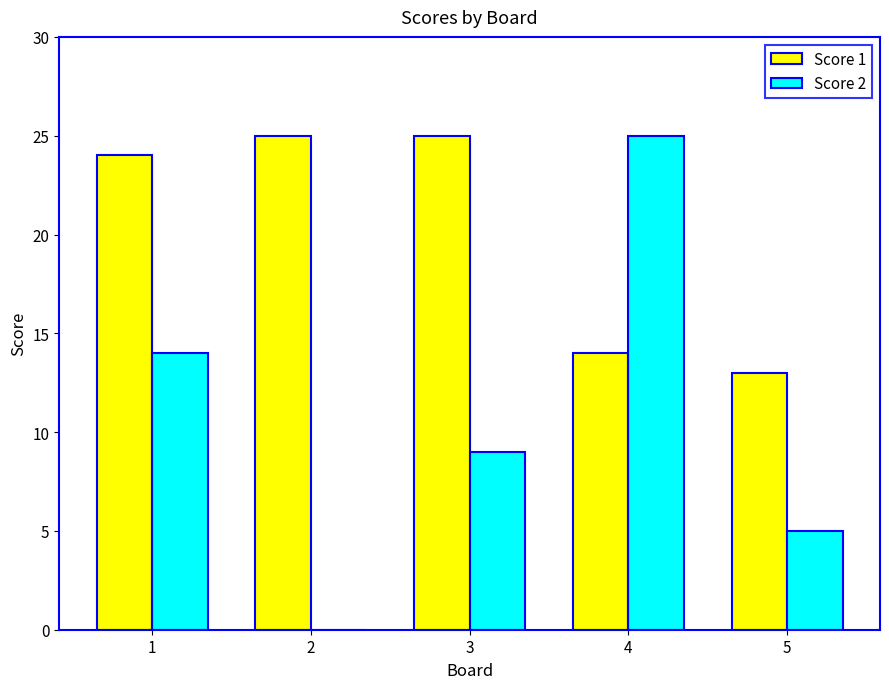

Which category has the highest value in the Score 2 series?

4